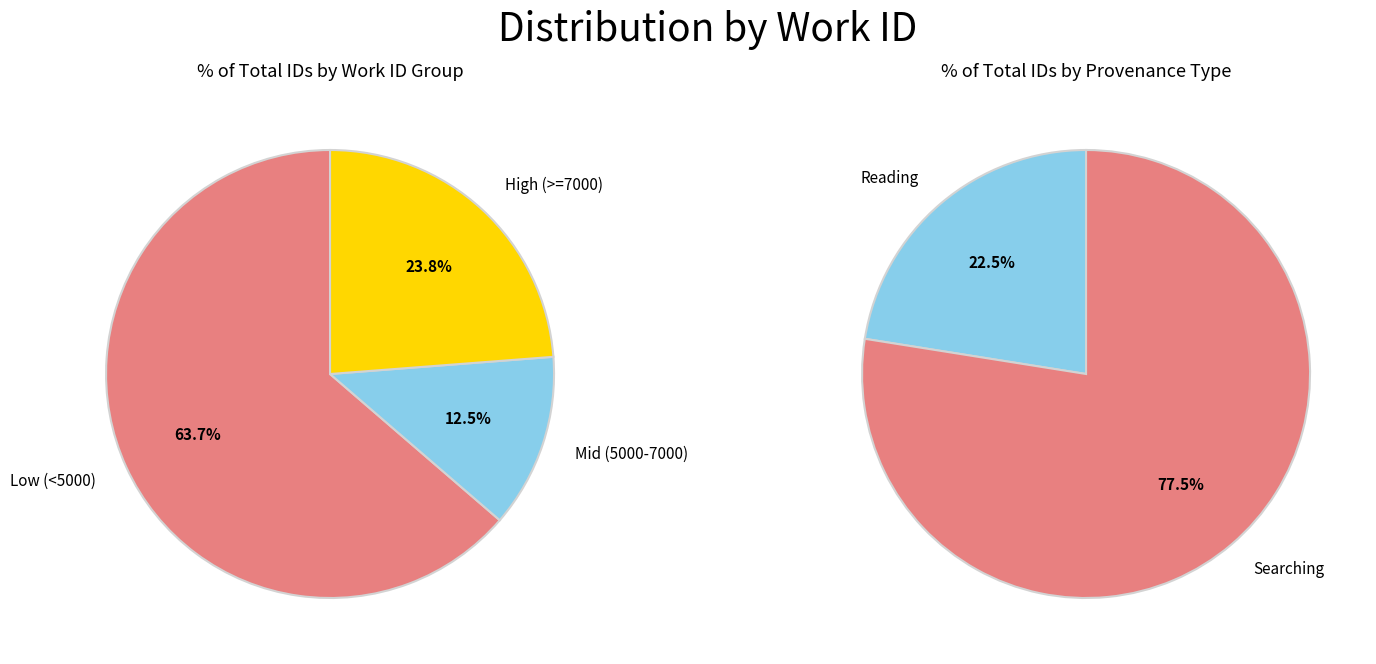

The 4299 slice represents 20% of the pie. True or false?

False